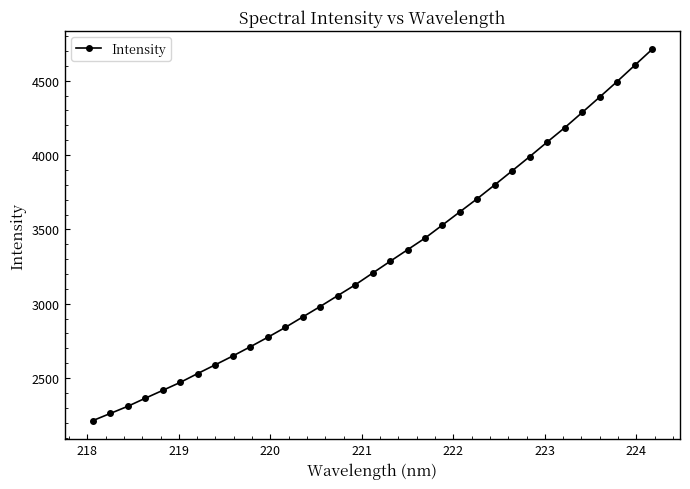

How many lines are shown in the chart?

1